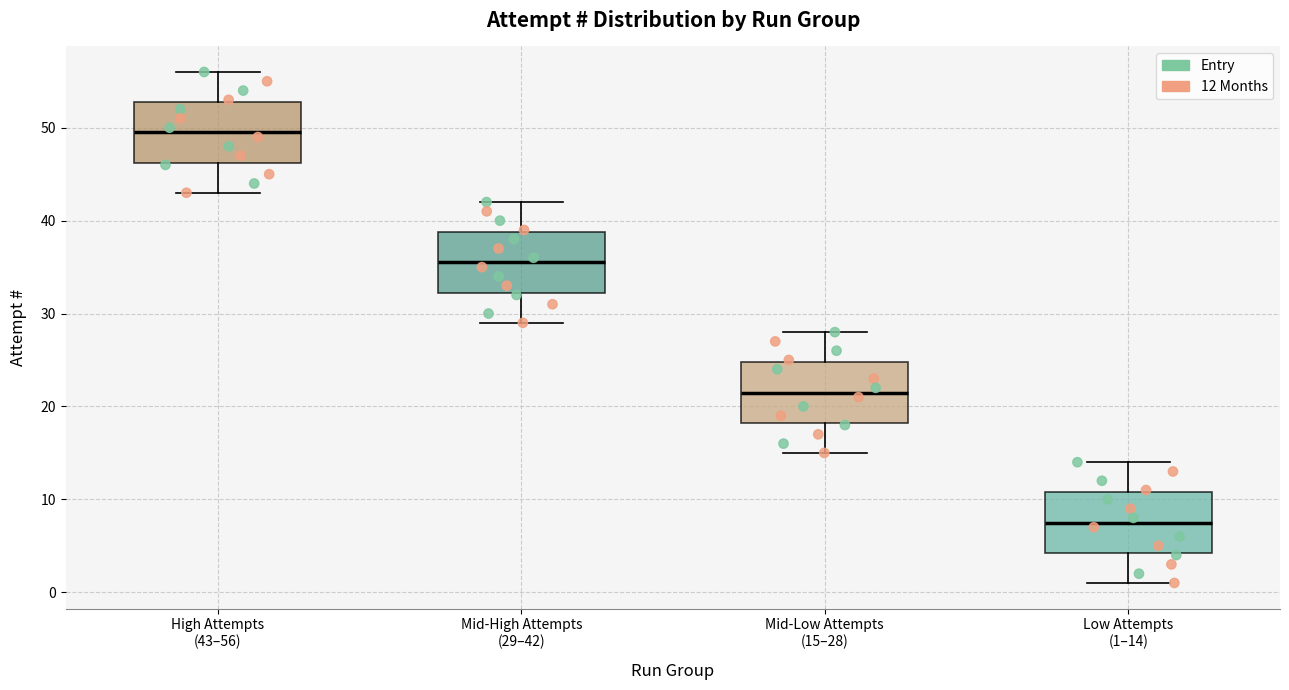

Reading left to right, transcribe this box plot: for each box, give where its median line is, the range the box spans, and where its two whiskers end, as read against the y-axis. The values are not printed on the chart, so give them approximately, as read against the axis.

High Attempts (43–56): median 50, box 46 to 53, whiskers 43 to 56
Mid-High Attempts (29–42): median 36, box 32 to 39, whiskers 29 to 42
Mid-Low Attempts (15–28): median 22, box 18 to 25, whiskers 15 to 28
Low Attempts (1–14): median 8, box 4 to 11, whiskers 1 to 14